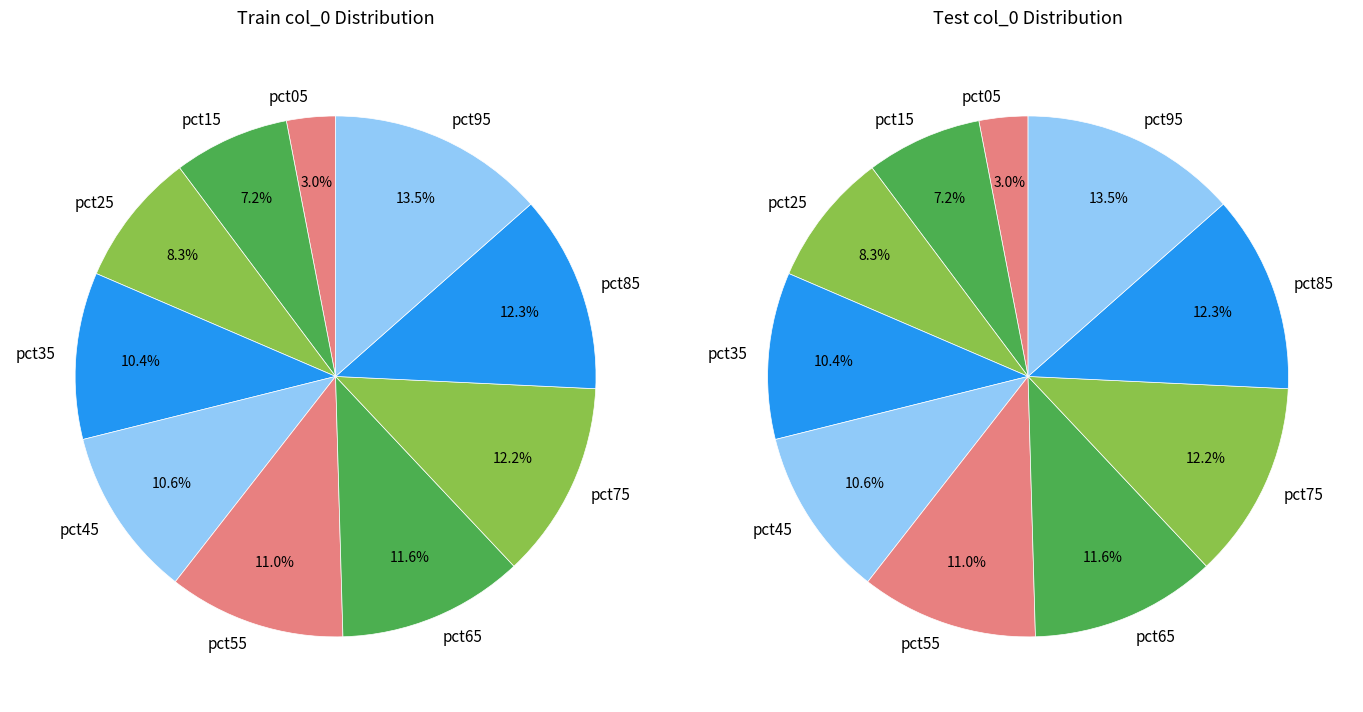

To the nearest percent, what is the combined percentage of pct55 and pct25?

19%